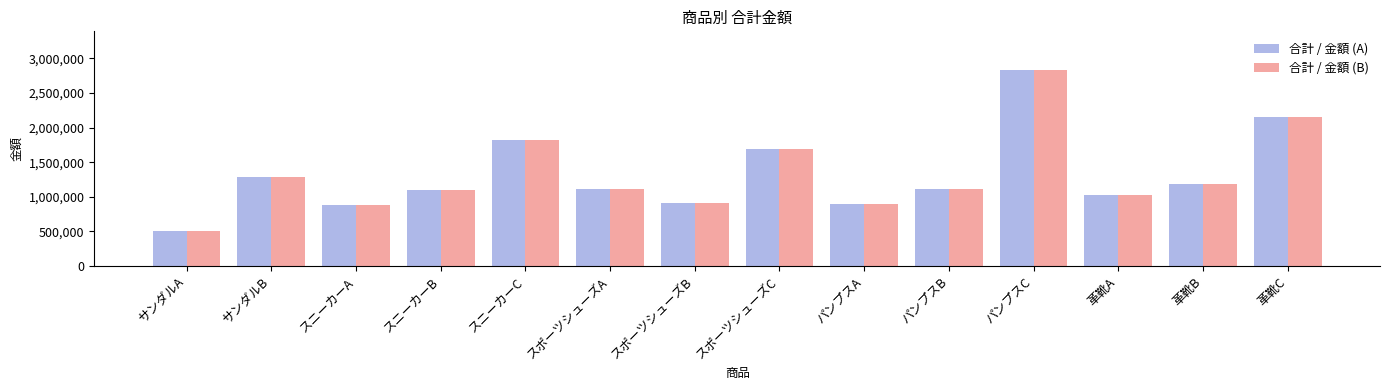

What is the sum of all 合計 / 金額 (A) values?

18483000